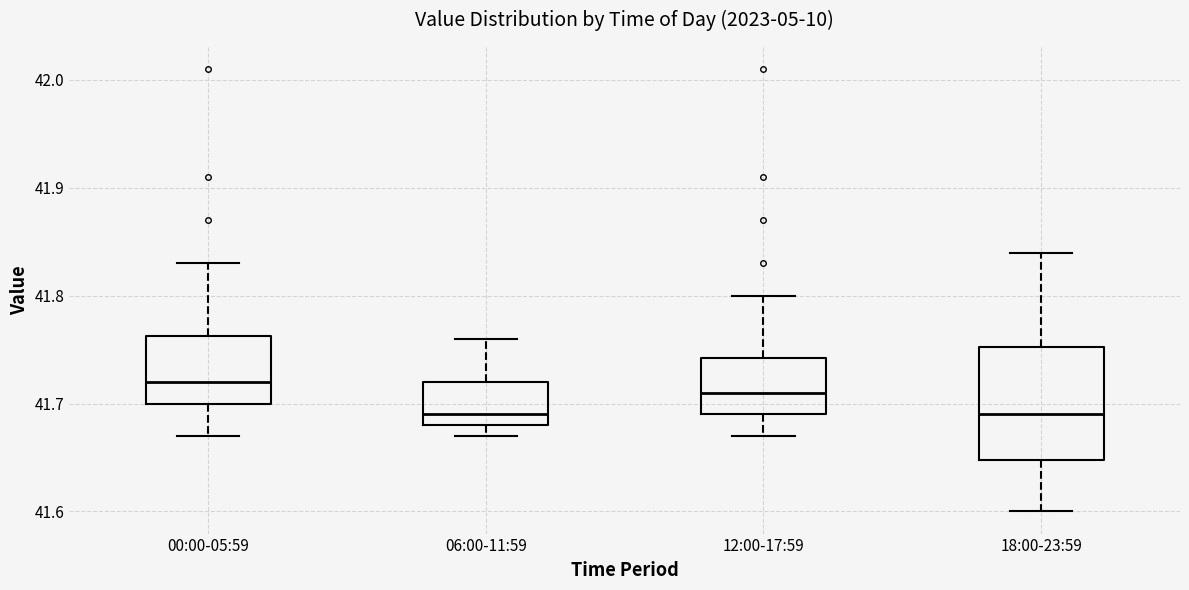

Which box is the tallest, from its lower edge to its upper edge?

18:00-23:59